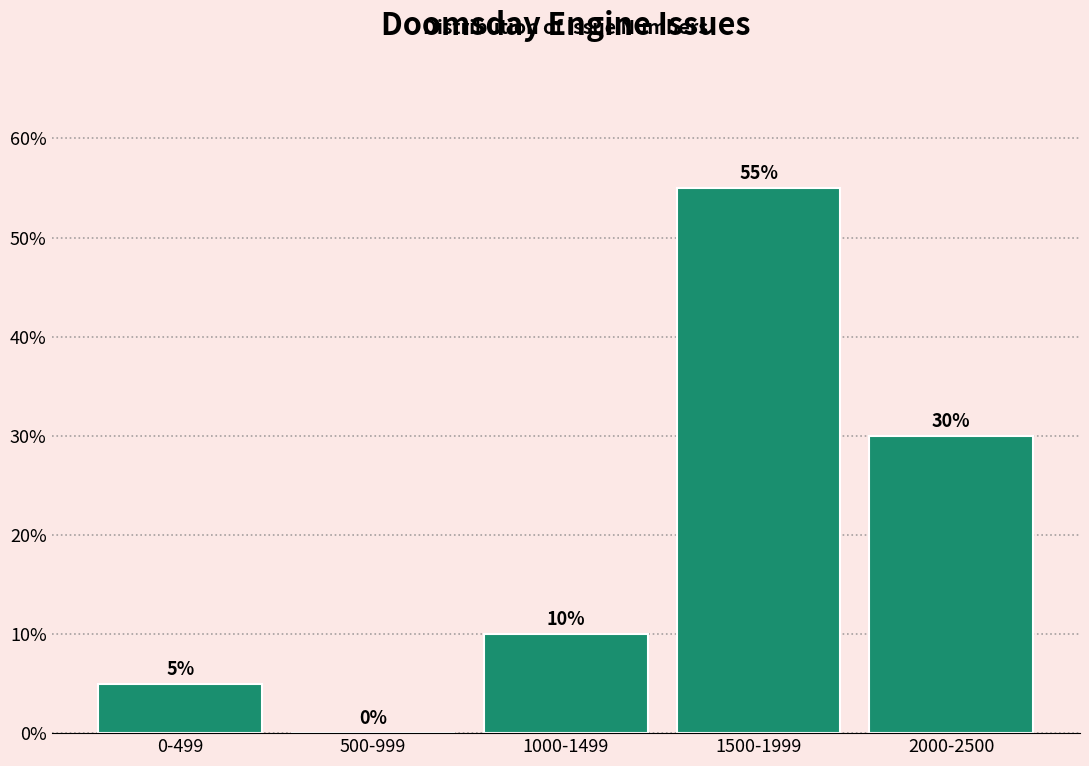

Reading left to right, what are all the values shown in this chart?

0-499=5.0	500-999=0.0	1000-1499=10.0	1500-1999=55.0	2000-2500=30.0